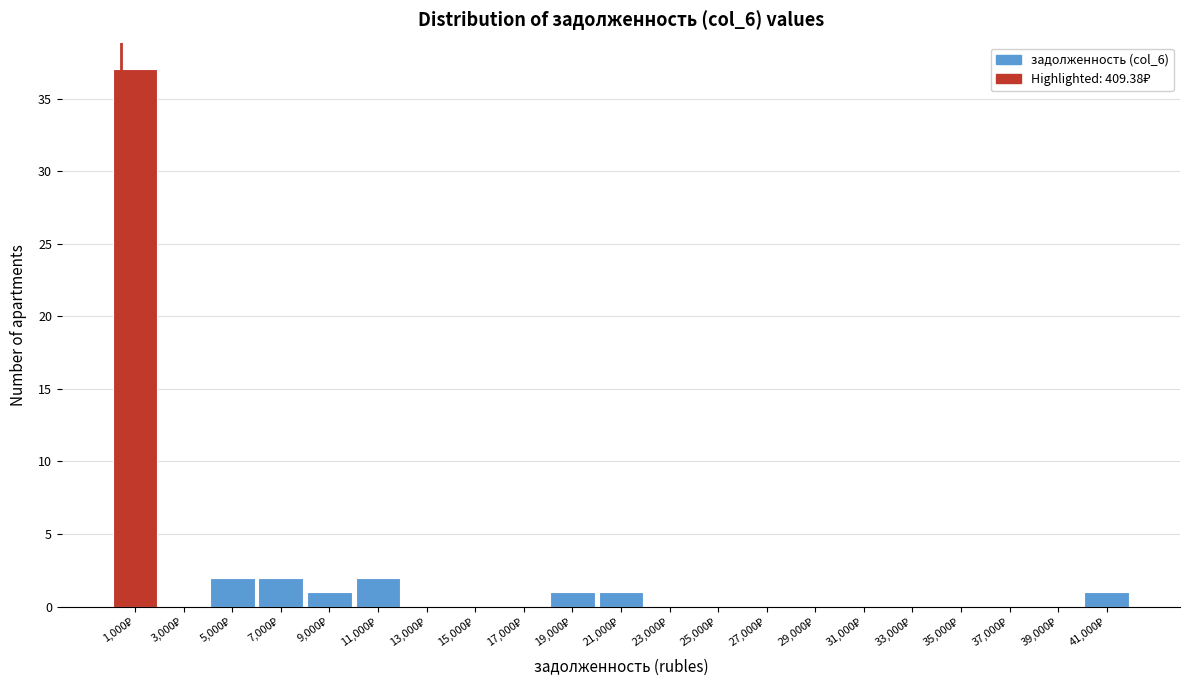

Reading left to right, transcribe this chart: for each bar, give the range it covers on the x-axis and its height. The values are not printed on the chart, so give them approximately, as read against the axis.

0 to 2000: 37
2000 to 4000: 0
4000 to 6000: 2
6000 to 8000: 2
8000 to 10000: 1
10000 to 12000: 2
12000 to 14000: 0
14000 to 16000: 0
16000 to 18000: 0
18000 to 20000: 1
20000 to 22000: 1
22000 to 24000: 0
24000 to 26000: 0
26000 to 28000: 0
28000 to 30000: 0
30000 to 32000: 0
32000 to 34000: 0
34000 to 36000: 0
36000 to 38000: 0
38000 to 40000: 0
40000 to 42000: 1